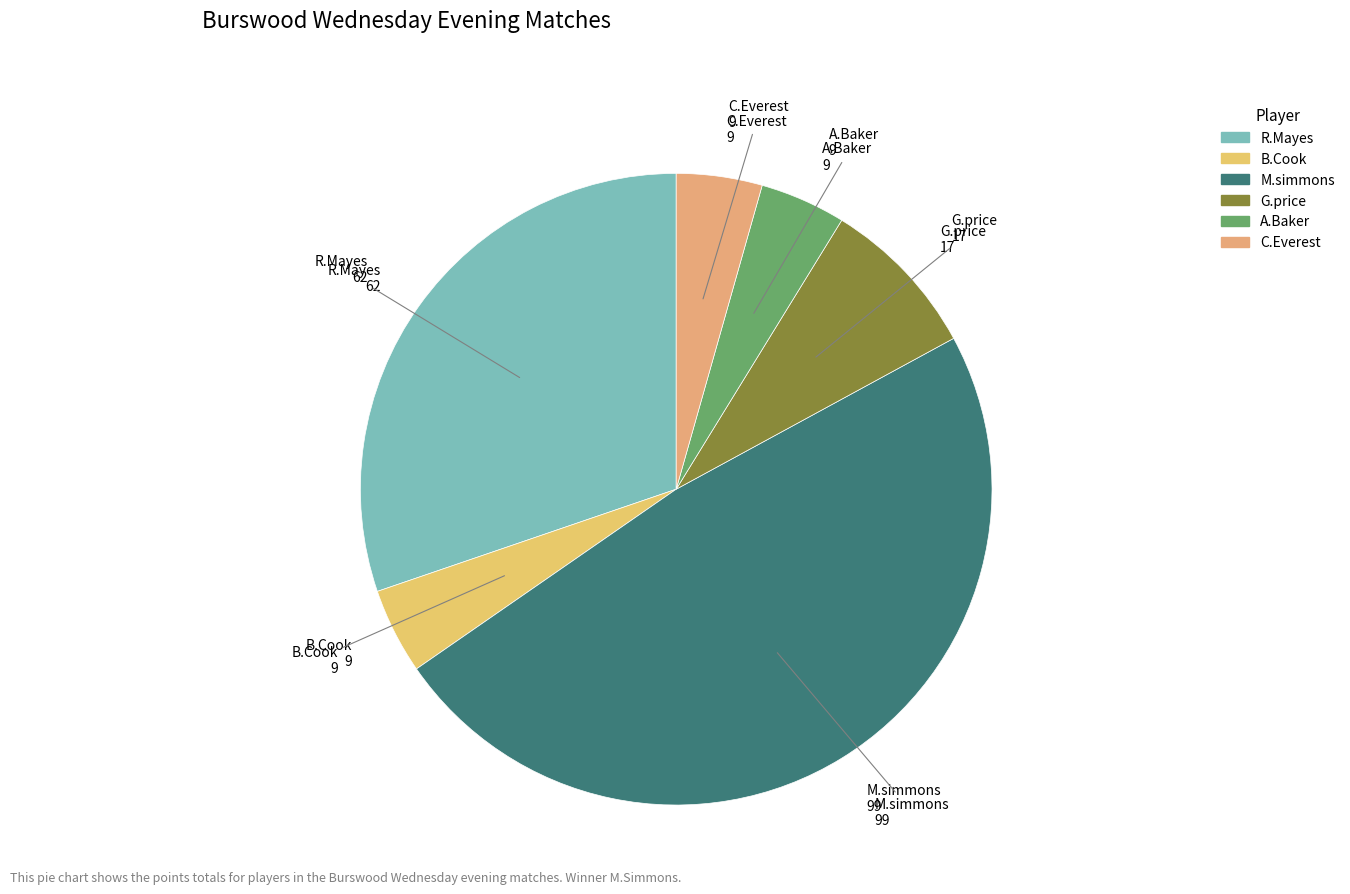

Between G.price and B.Cook, which is larger?

G.price